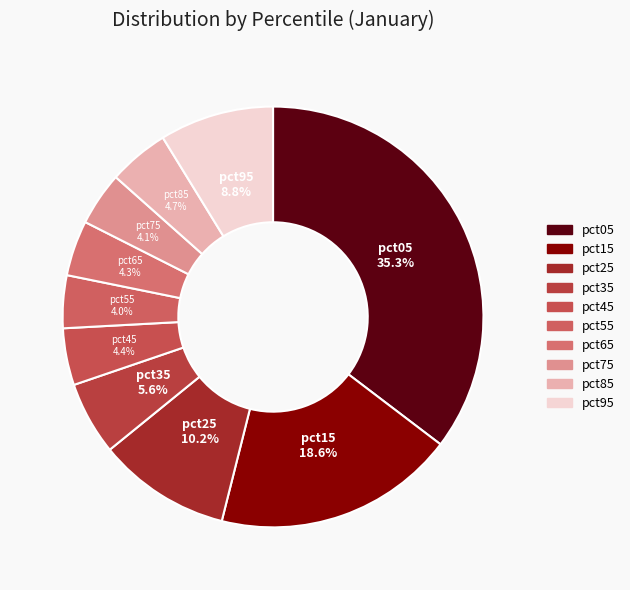

True or false: pct35 accounts for 6% of the total.

True